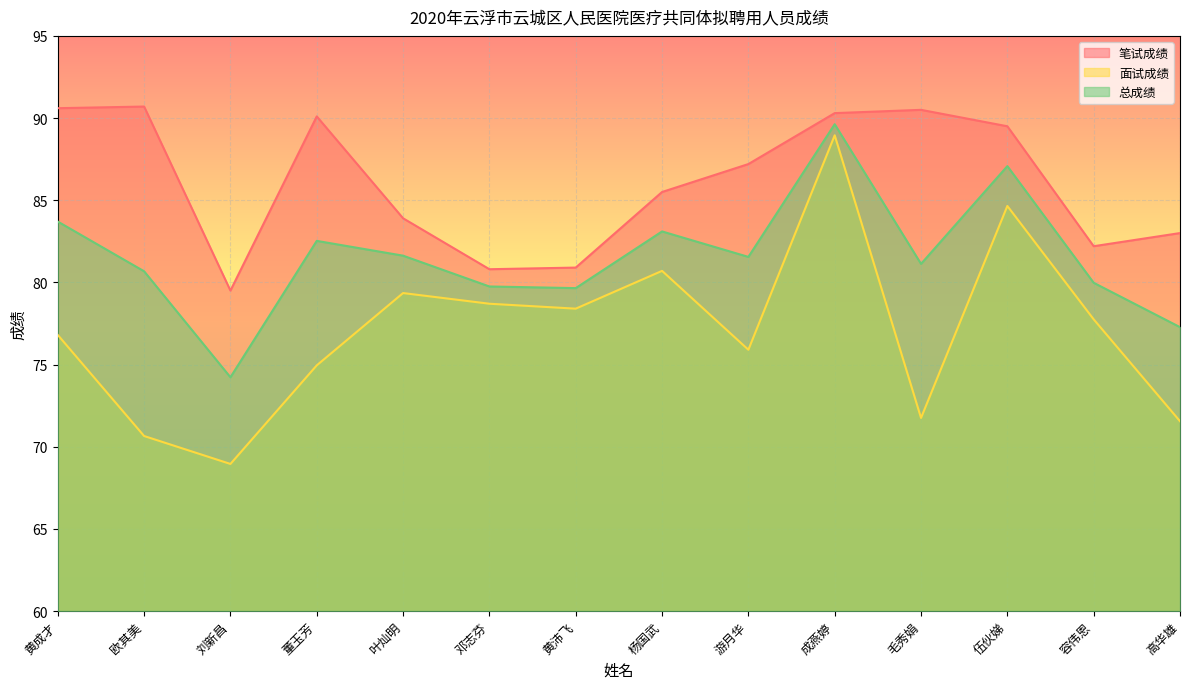

How many lines are shown in the chart?

3